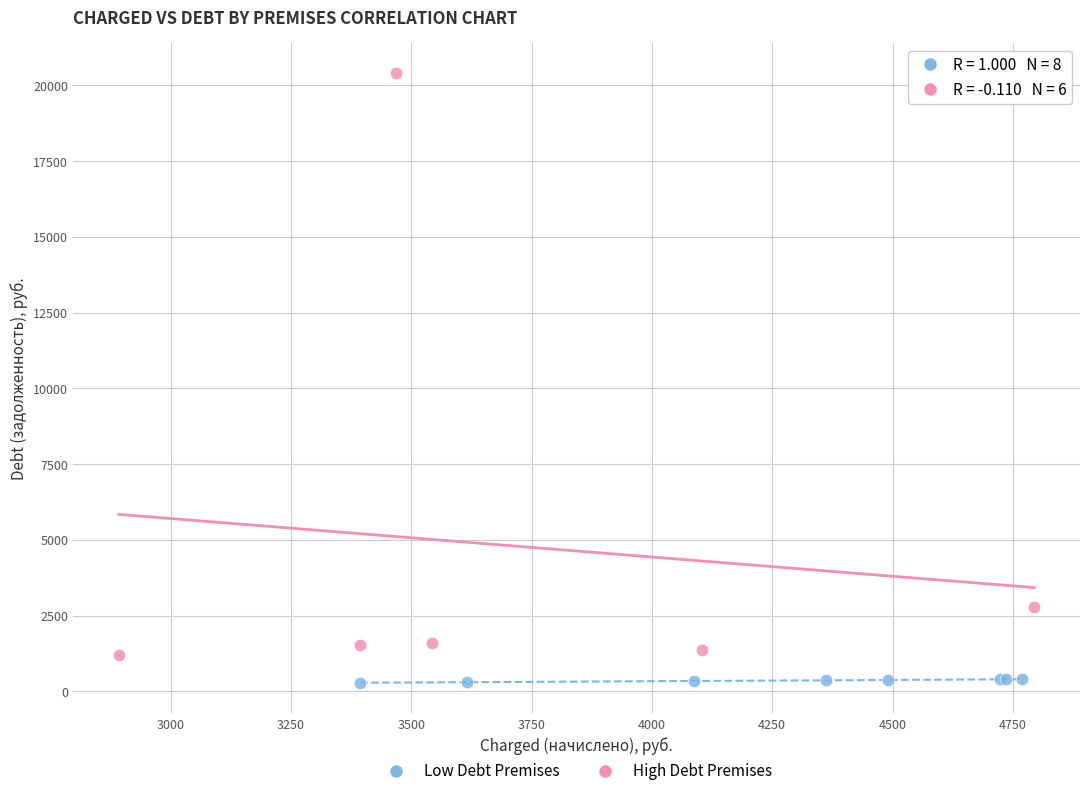

Which series contains the lowest Y value?

Low Debt Premises